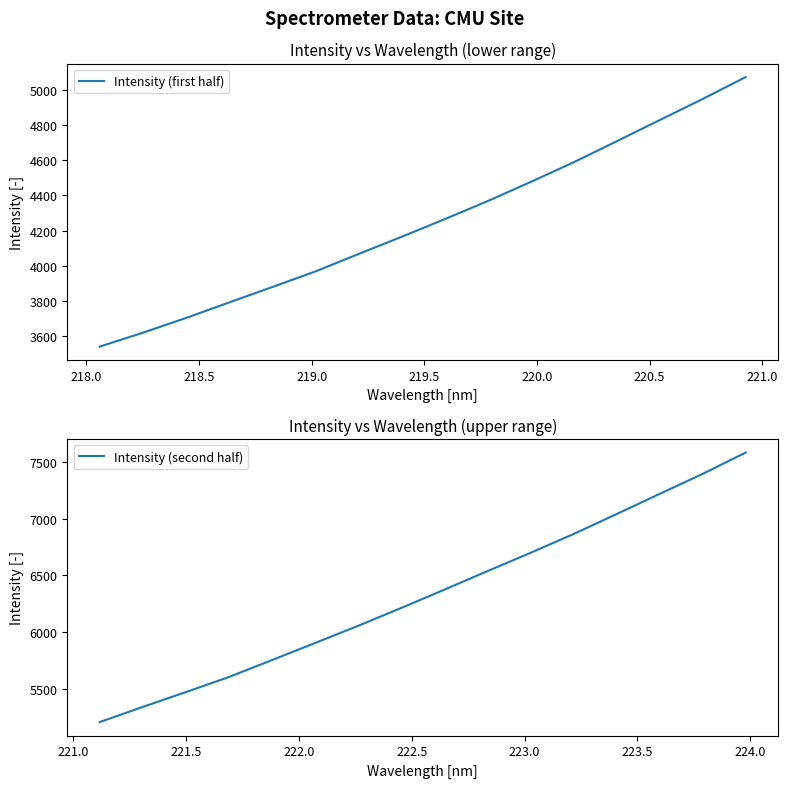

What is the lowest value of the Intensity (first half) series?

3541.1